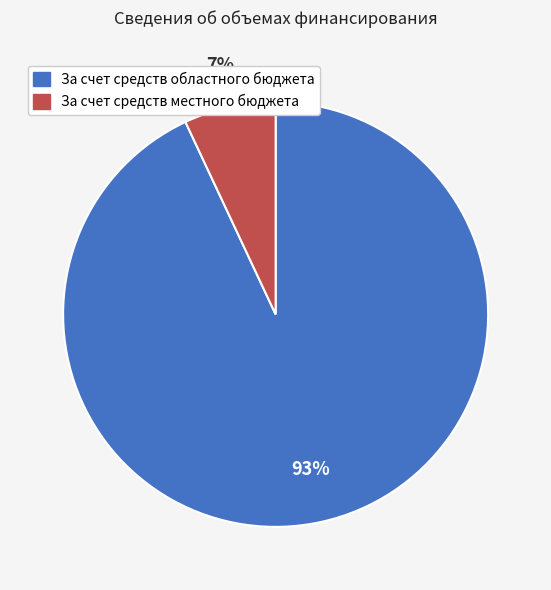

What is the ratio of the value at За счет средств областного бюджета to the value at За счет средств местного бюджета?

13.3